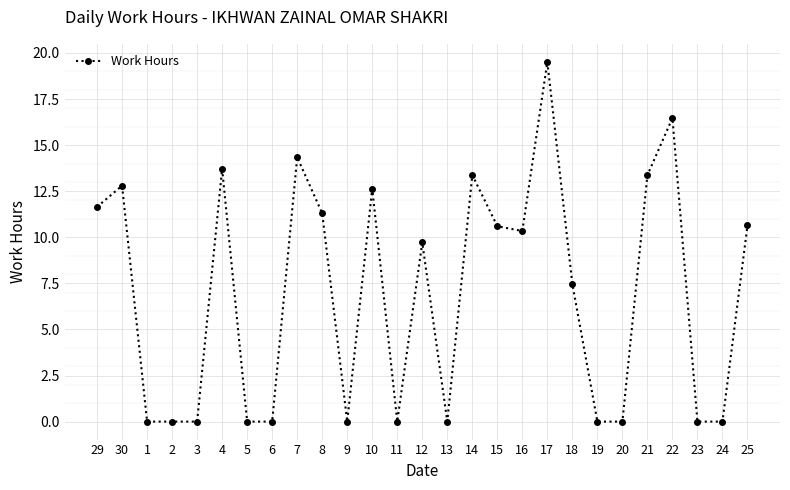

True or false: there are more than 2 points higher than both neighbors.

True